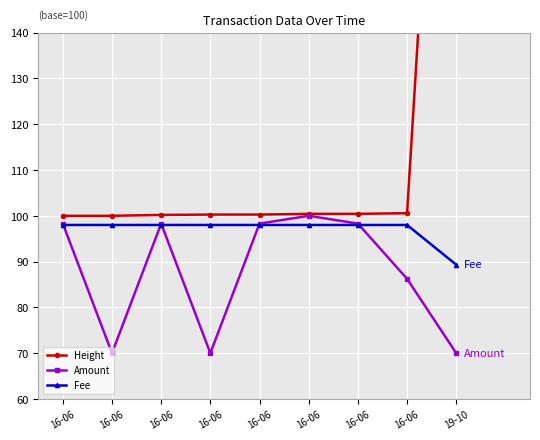

The Fee series shows 170.4 at 16-06. True or false?

False